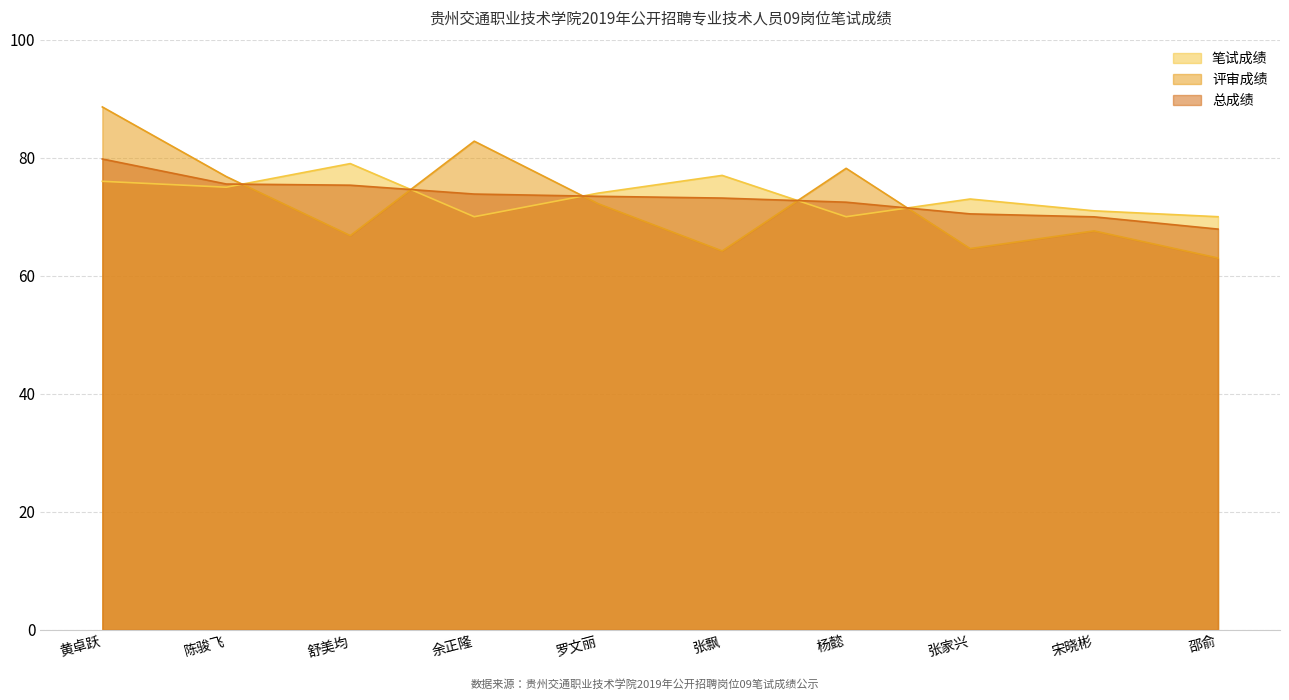

Which series has the largest total across all categories?

笔试成绩